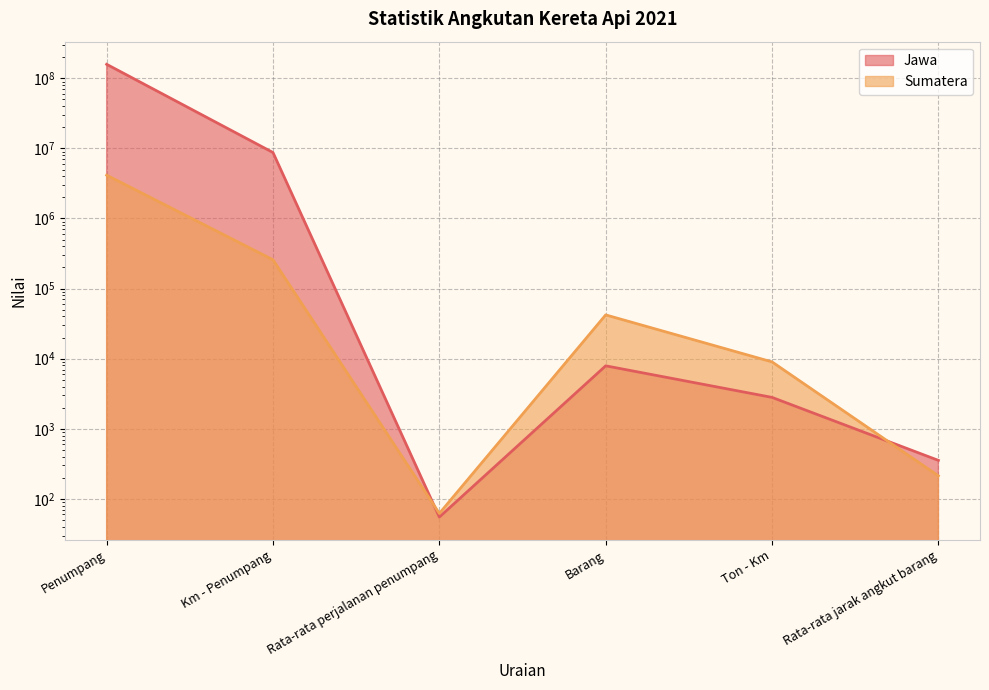

Reading left to right, list all the values displayed in this chart.

Jawa: Penumpang=158397914	Km - Penumpang=8729963	Rata-rata perjalanan penumpang=55	Barang=7909	Ton - Km=2804	Rata-rata jarak angkut barang=354
Sumatera: Penumpang=4151993	Km - Penumpang=257701	Rata-rata perjalanan penumpang=62	Barang=42129	Ton - Km=8993	Rata-rata jarak angkut barang=213